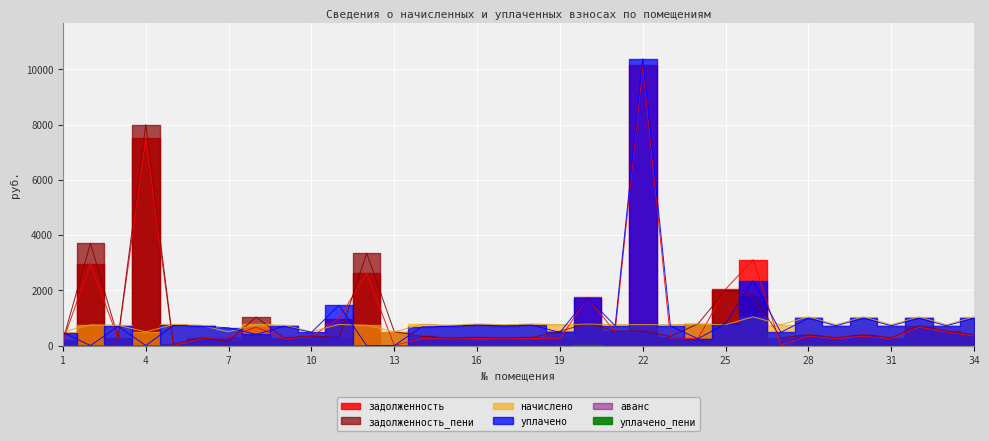

What is the value of the начислено point at the 31st from the left?

753.5